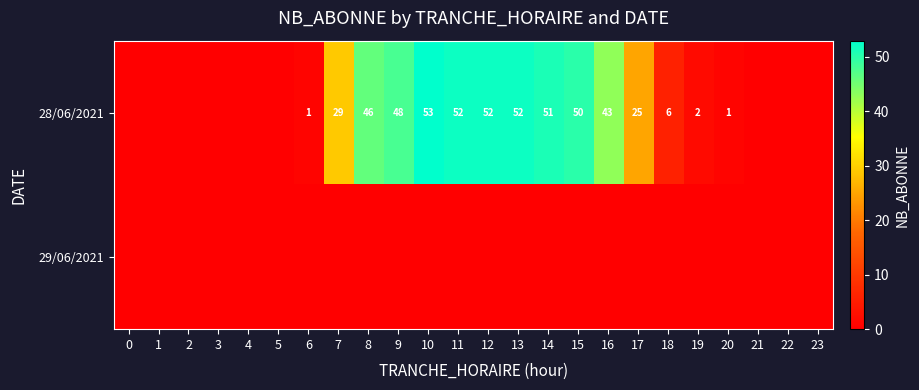

The 28/06/2021 series shows 2 at 6. True or false?

False